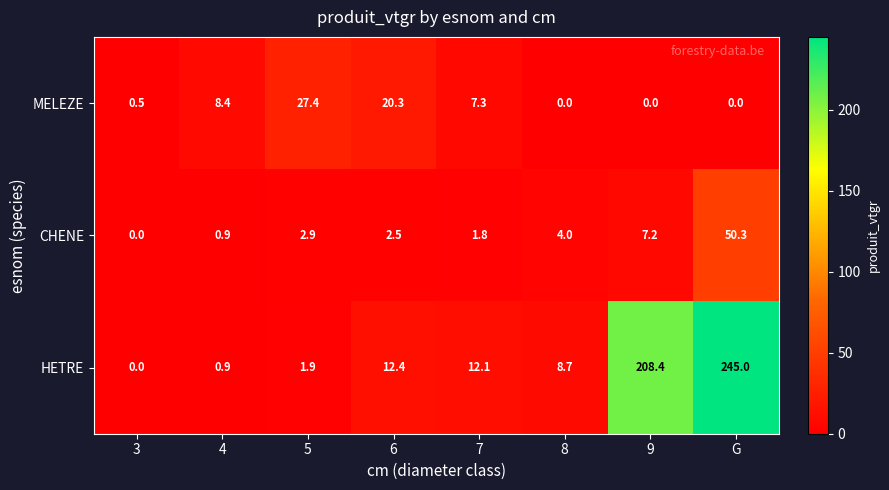

Read the HETRE value at 5.

1.9